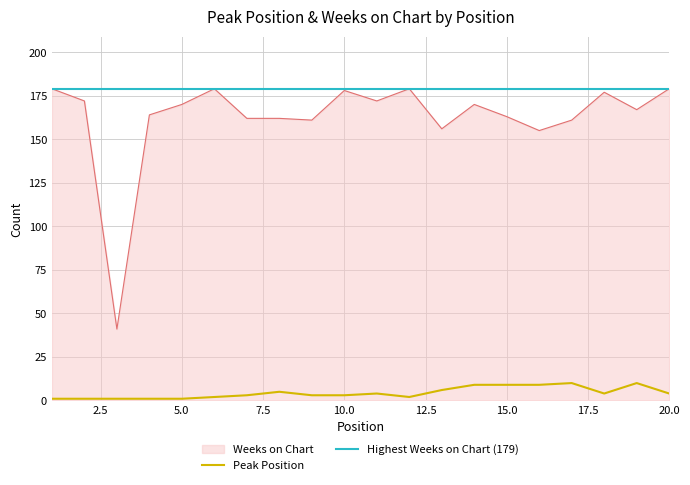

The Weeks on Chart series shows 263 at 1. True or false?

False